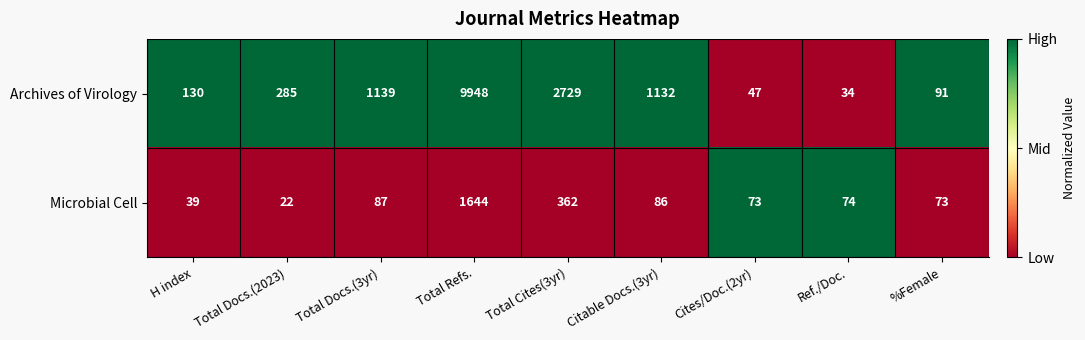

Rank the series by their maximum value, from highest to lowest.

Archives of Virology, Microbial Cell